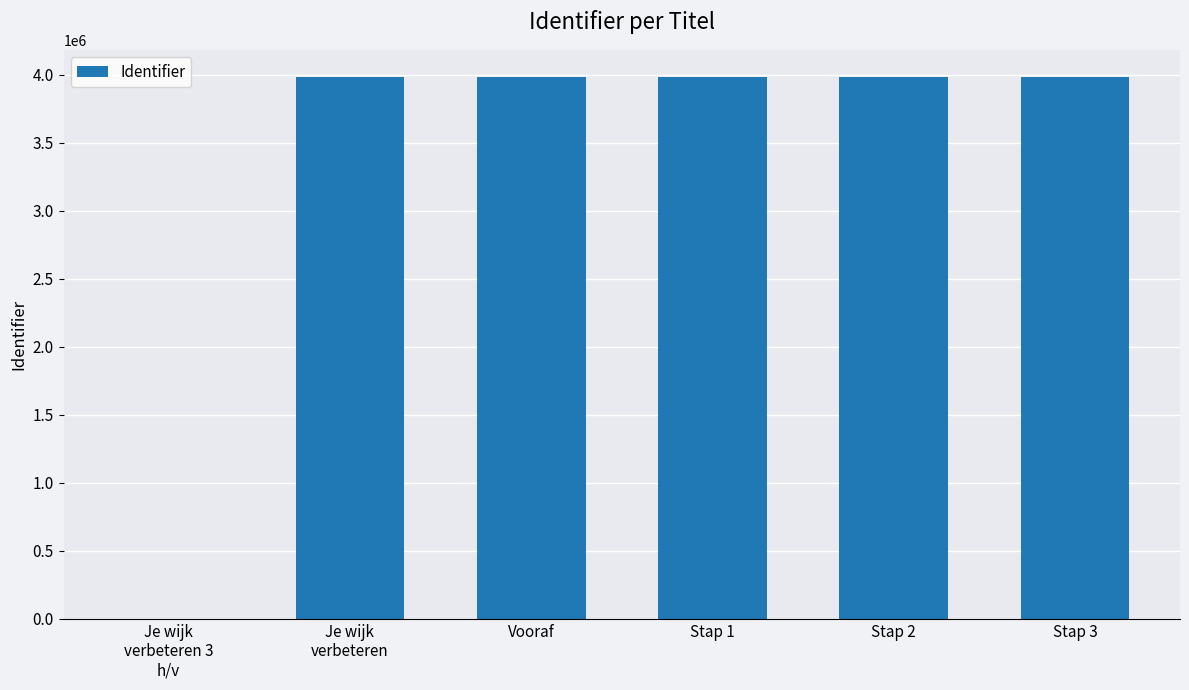

What is the ratio of the value at Stap 2 to the value at Stap 3?

1.0